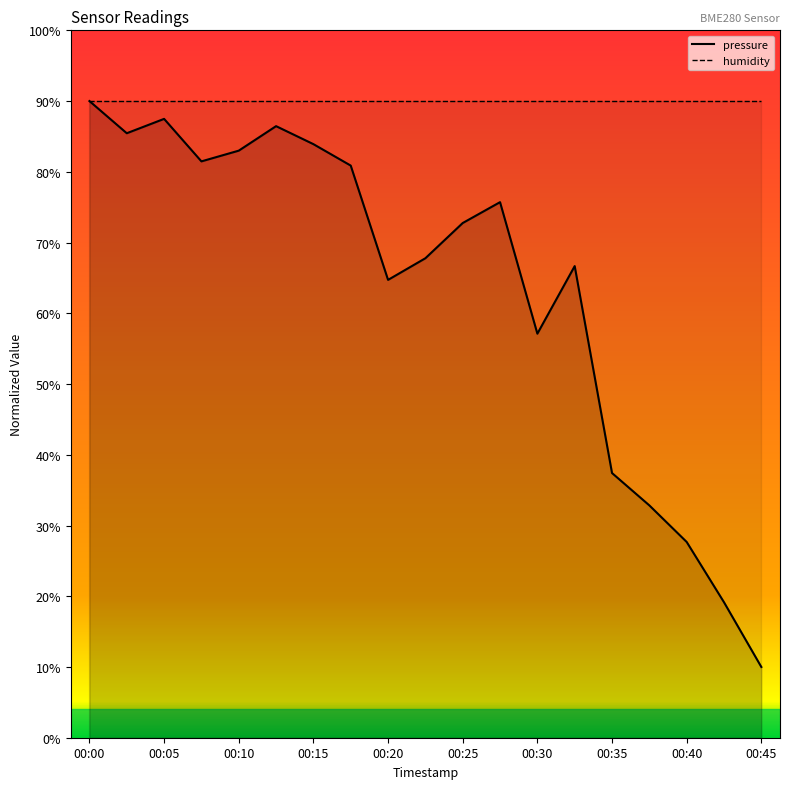

Is the value of humidity at 00:35 greater than the value of pressure at 00:35?

Yes